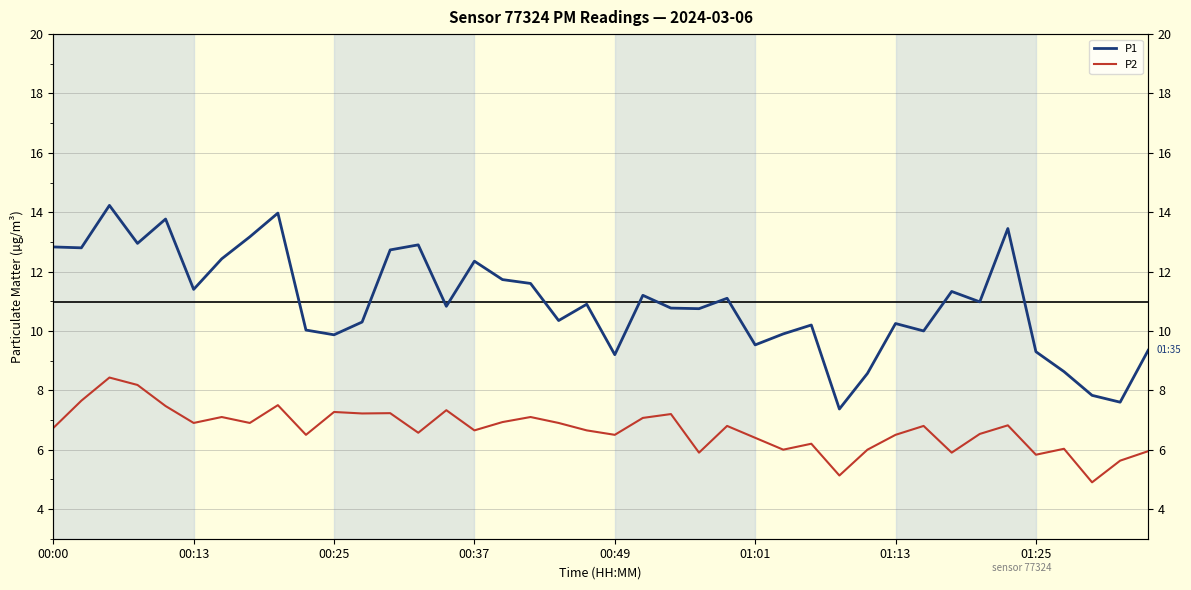

True or false: P2 and P1 cross at least once.

False